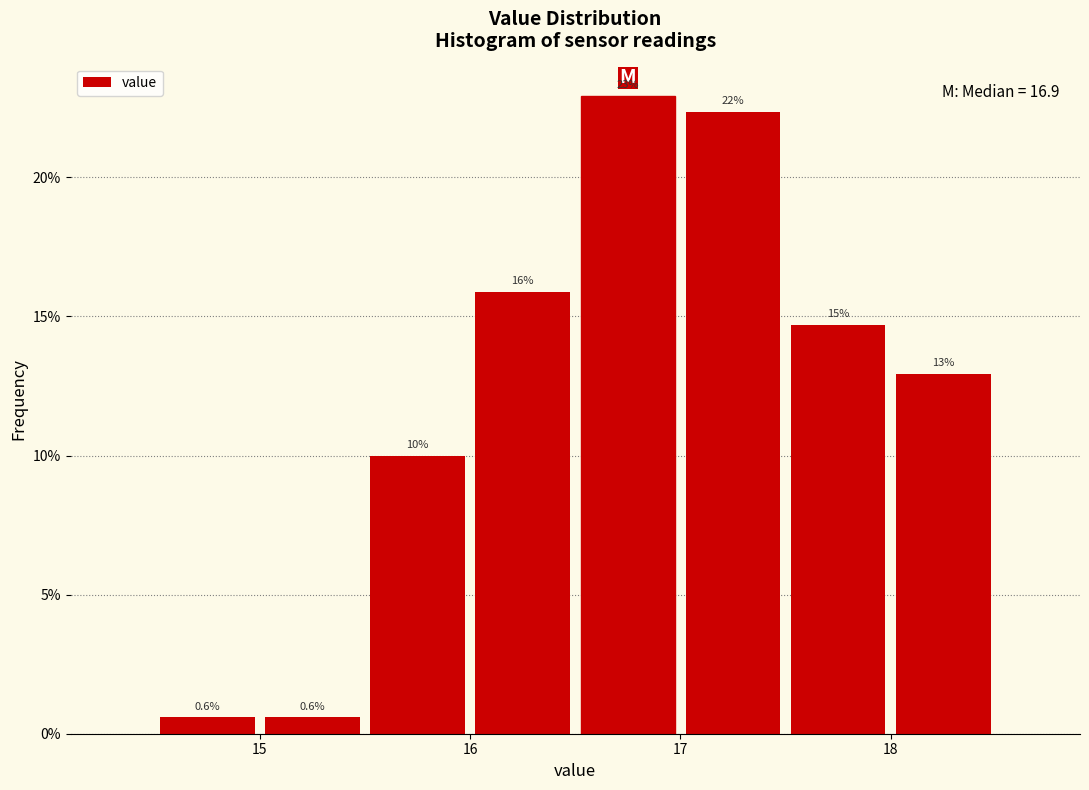

Which range on the x-axis has the tallest bar?

16.5 to 17.0